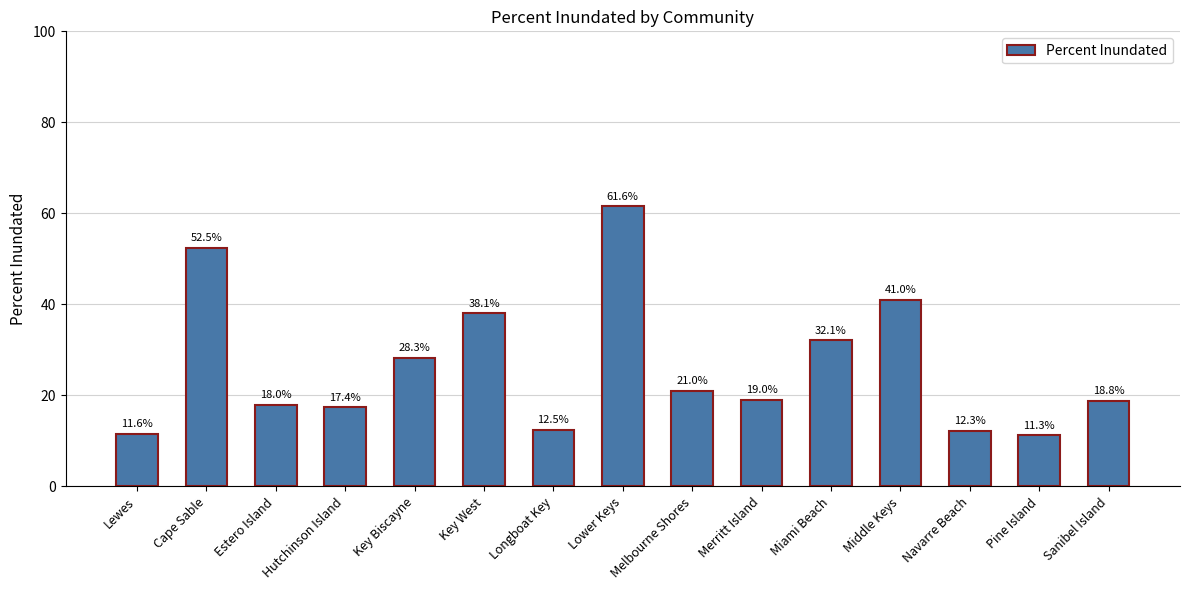

What is the average value?

26.4